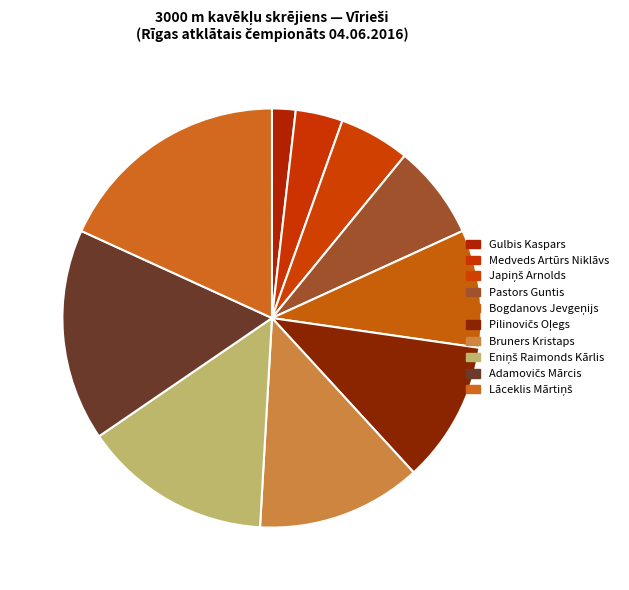

Combined, what portion of the pie is Lāceklis Mārtiņš and Pilinovičs Oļegs?

29.1%